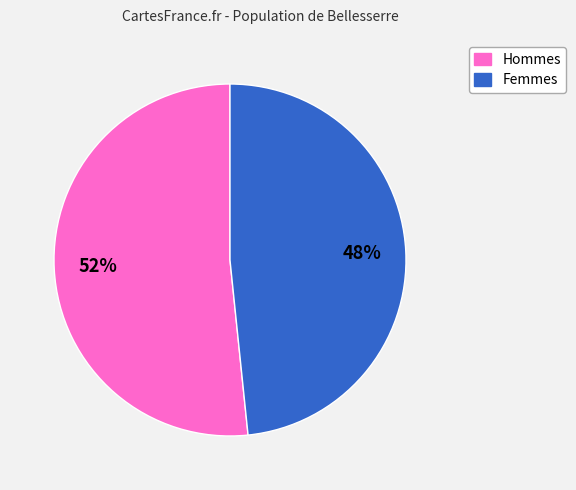

Which category accounts for the majority?

Hommes